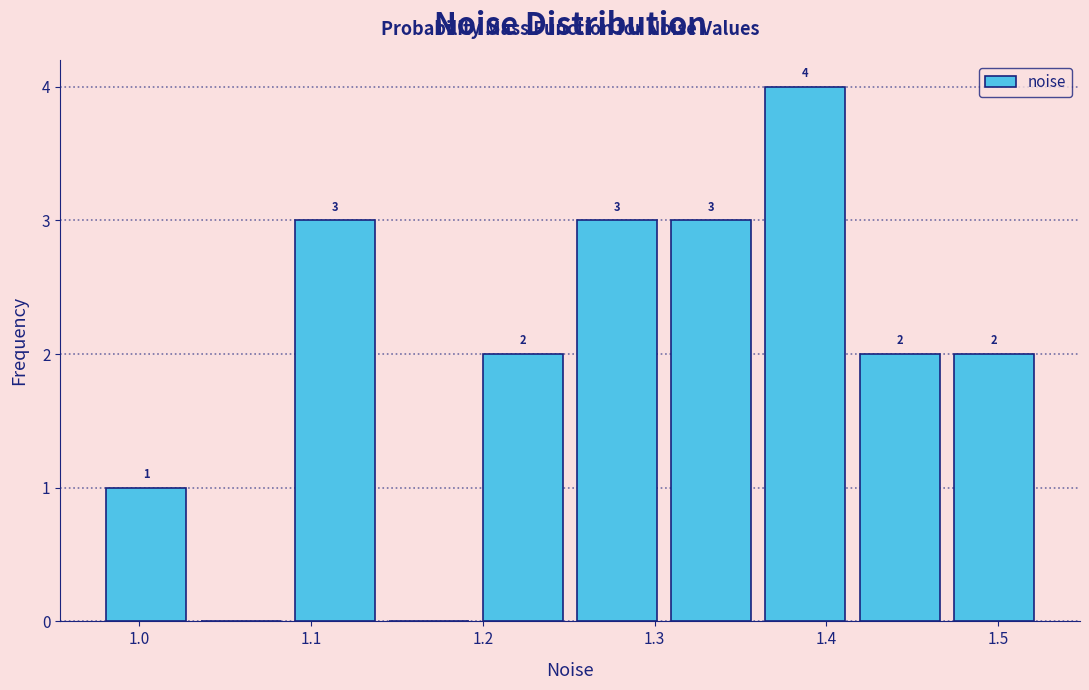

Over which range of the x-axis is the bar tallest?

1.36 to 1.42